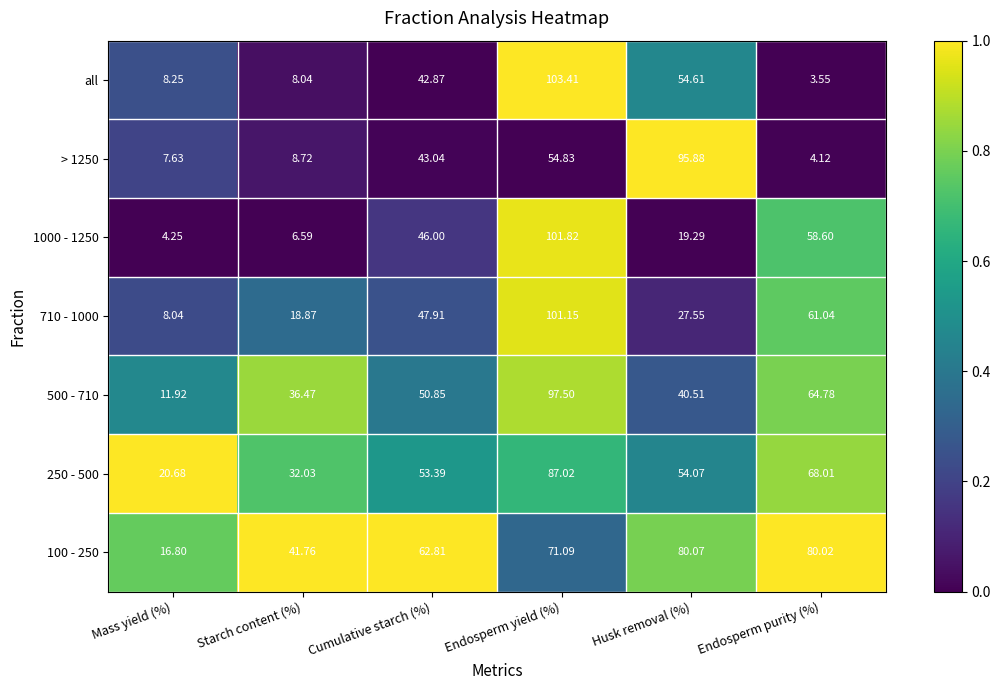

Which category has the lowest value across all series?

Endosperm purity (%)